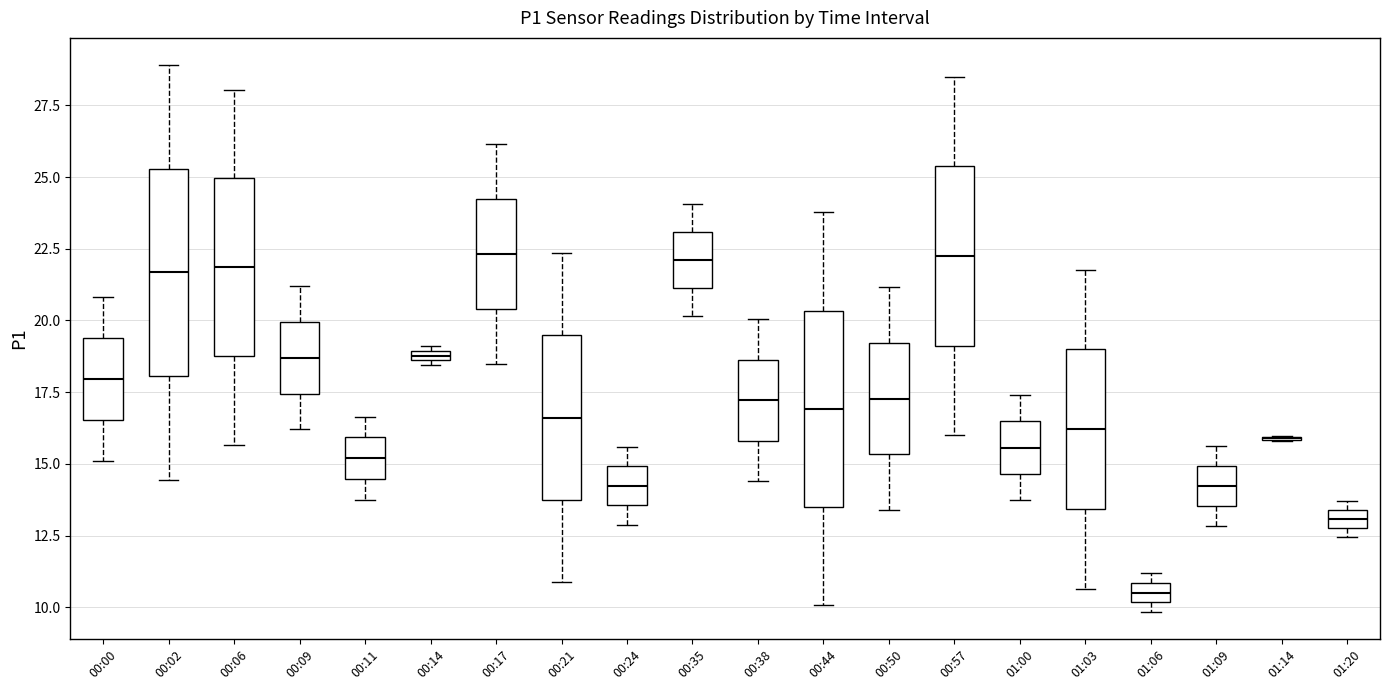

Where does the median line of the box for 00:57 sit on the y-axis? The values are not printed on the chart, so give them approximately, as read against the axis.

22.5